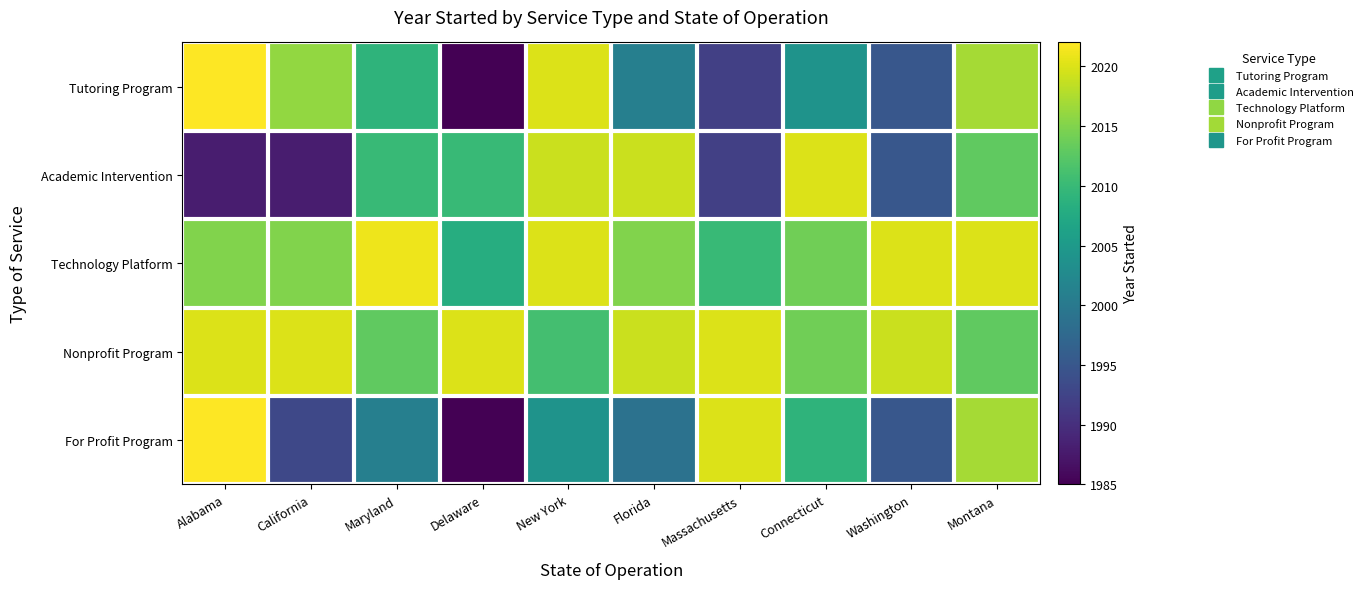

Which series has the largest range (max minus min)?

Tutoring Program